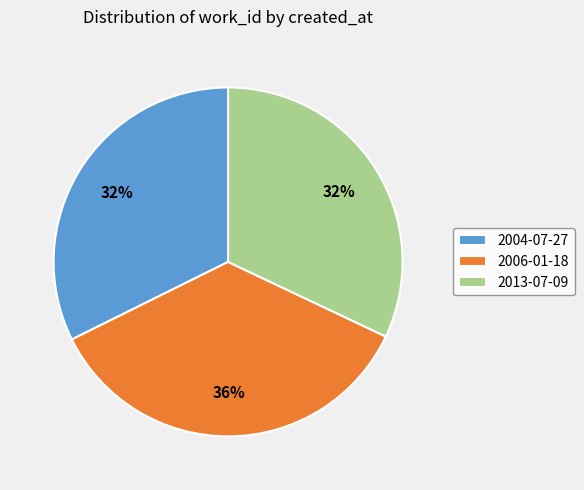

To the nearest percent, what portion does 2013-07-09 represent?

32%